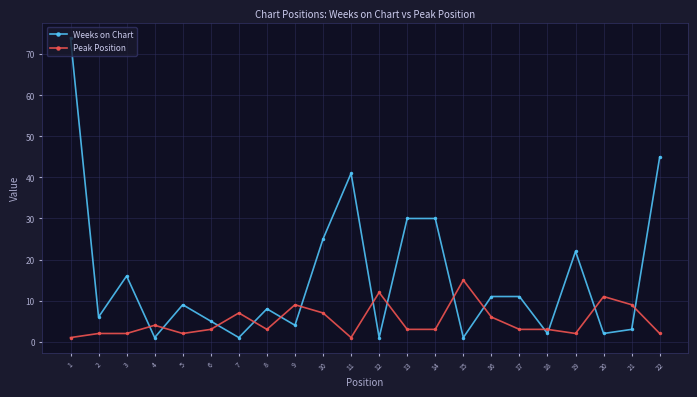

What is the approximate value of Peak Position at 4, to the nearest 5?

5